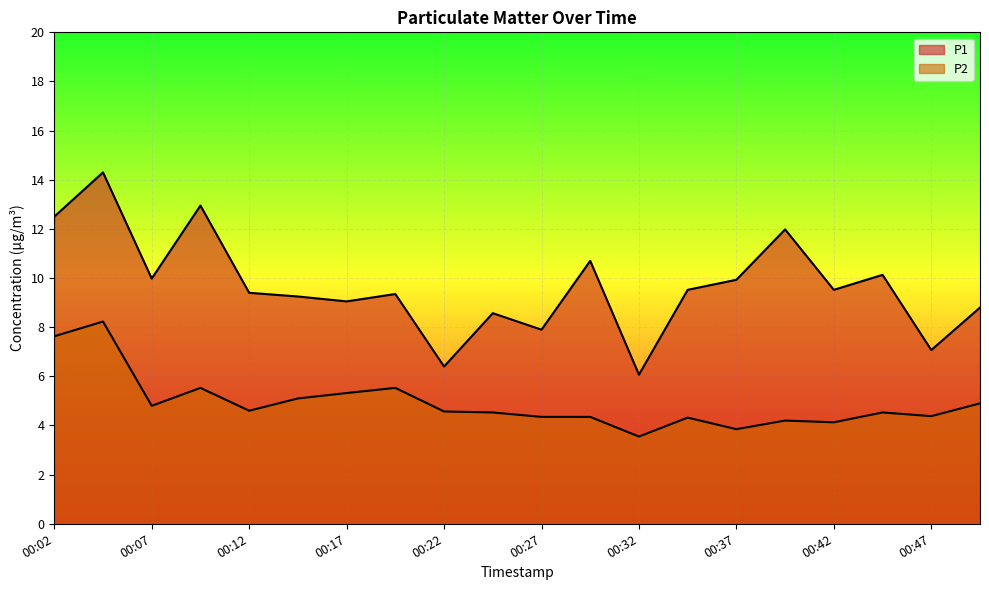

How many interior local peaks does the P1 series have?

7